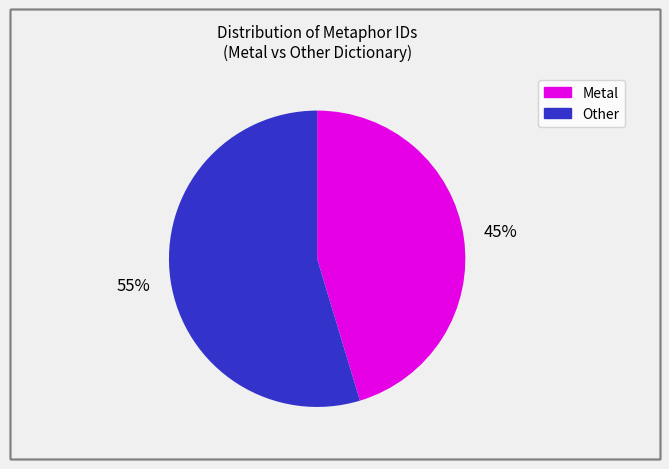

Count the number of slices in the pie.

2